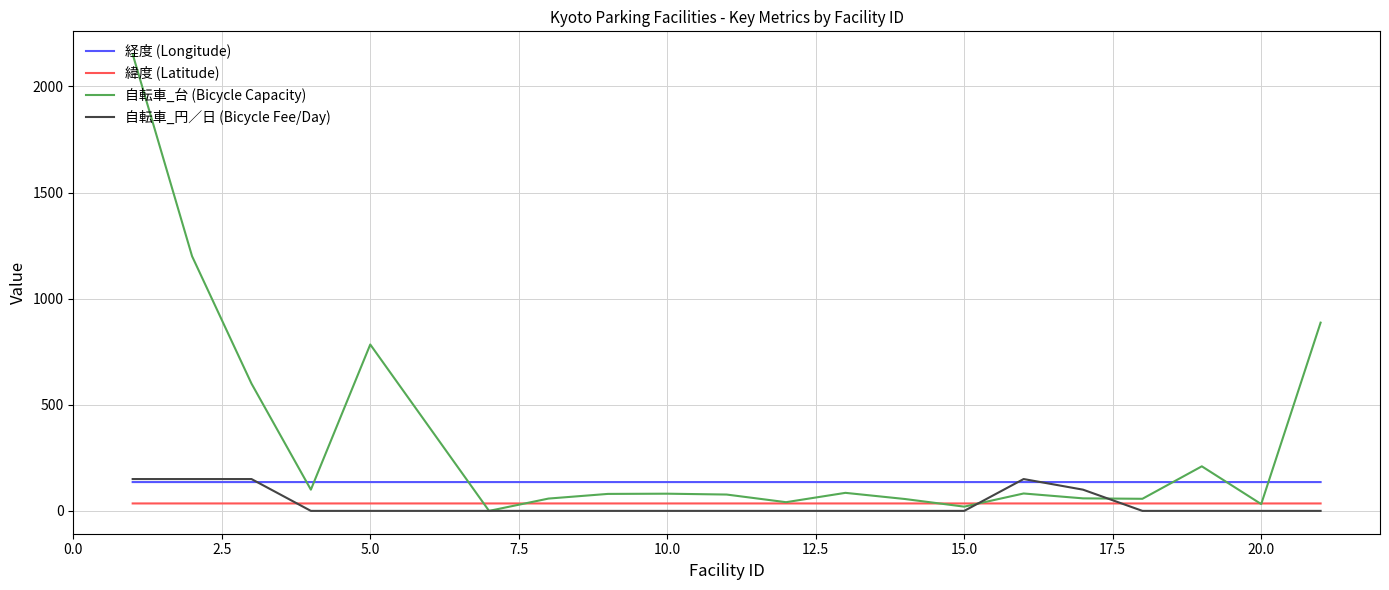

How many values in the 自転車_台 (Bicycle Capacity) series are below 81?

10